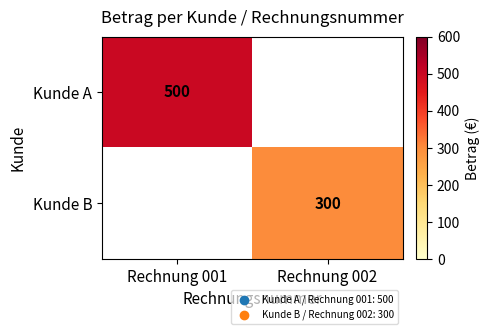

True or false: Kunde B has a value of 300 at Rechnung 002.

True